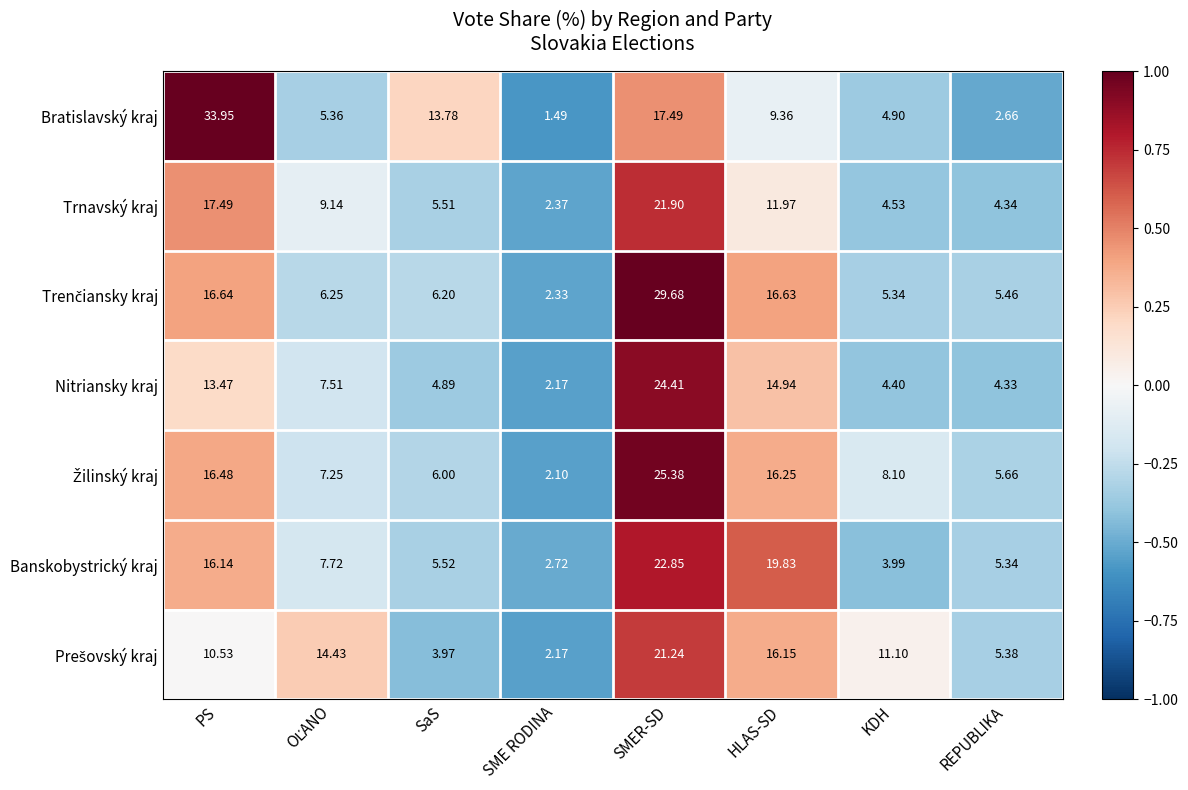

At which category does the chart reach its peak across all series?

PS